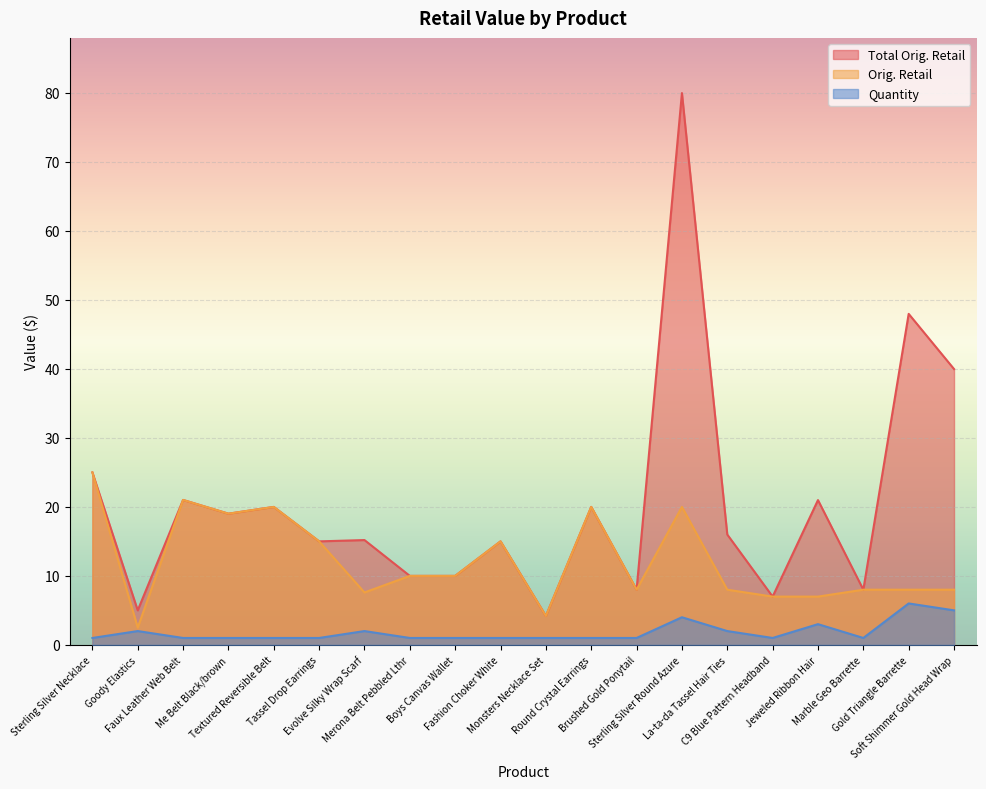

How many lines are shown in the chart?

3